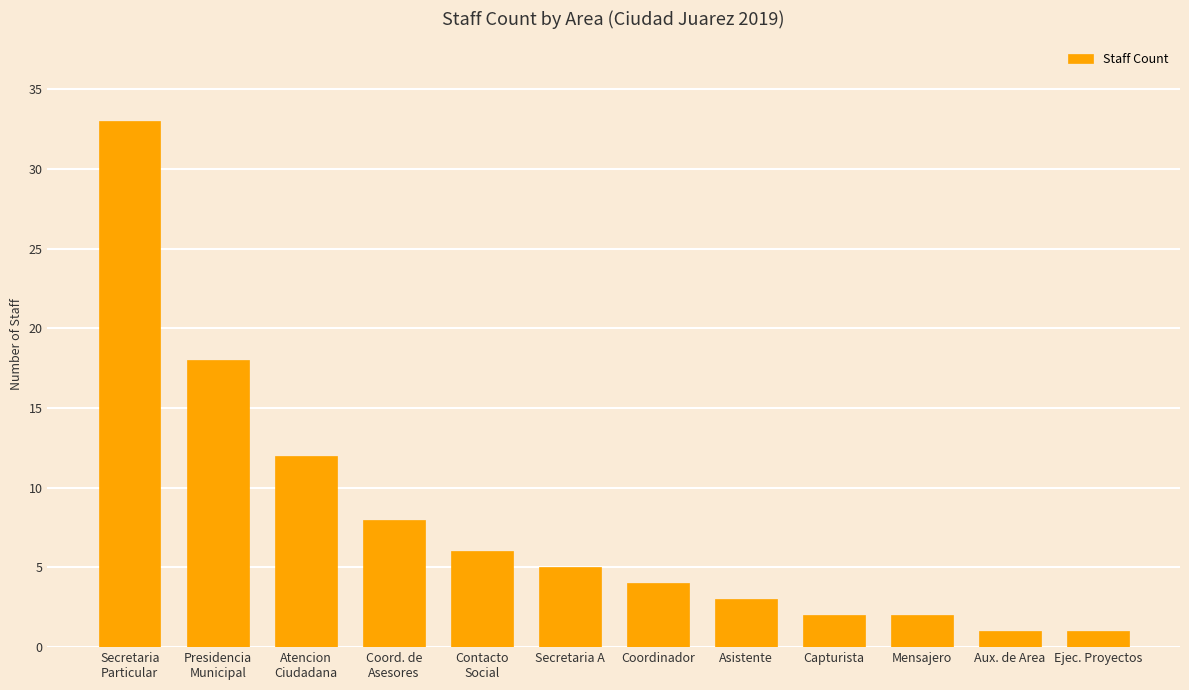

What is the average value?

8